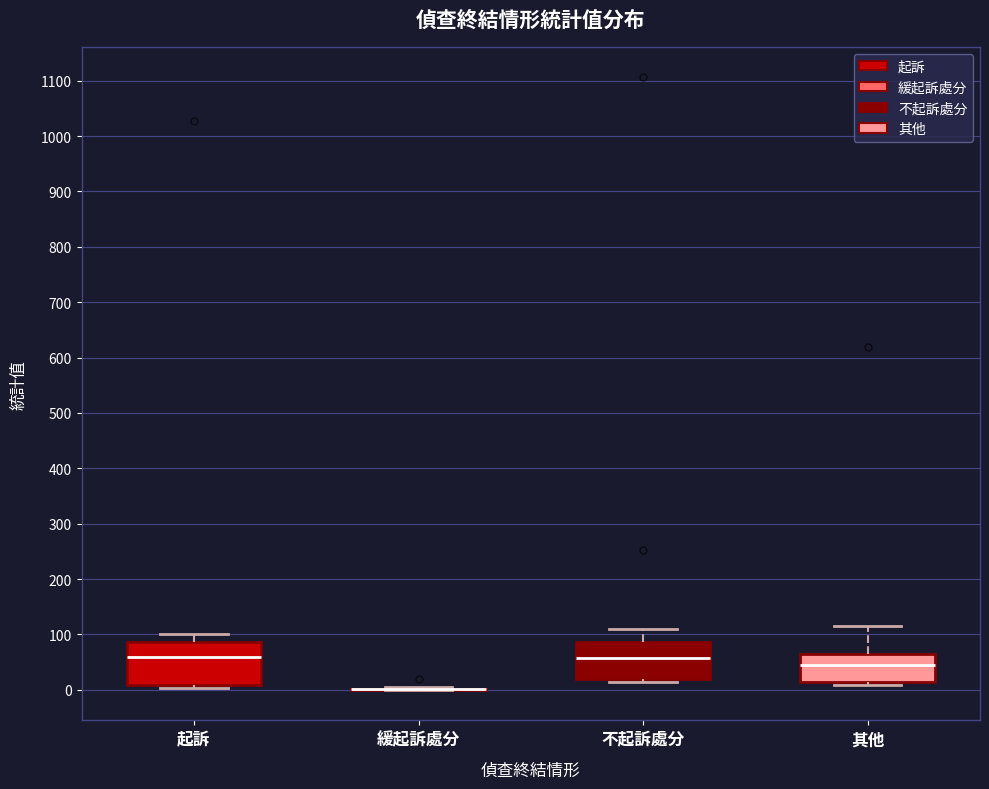

Where is the upper edge of the box for 其他 on the y-axis? The values are not printed on the chart, so give them approximately, as read against the axis.

70